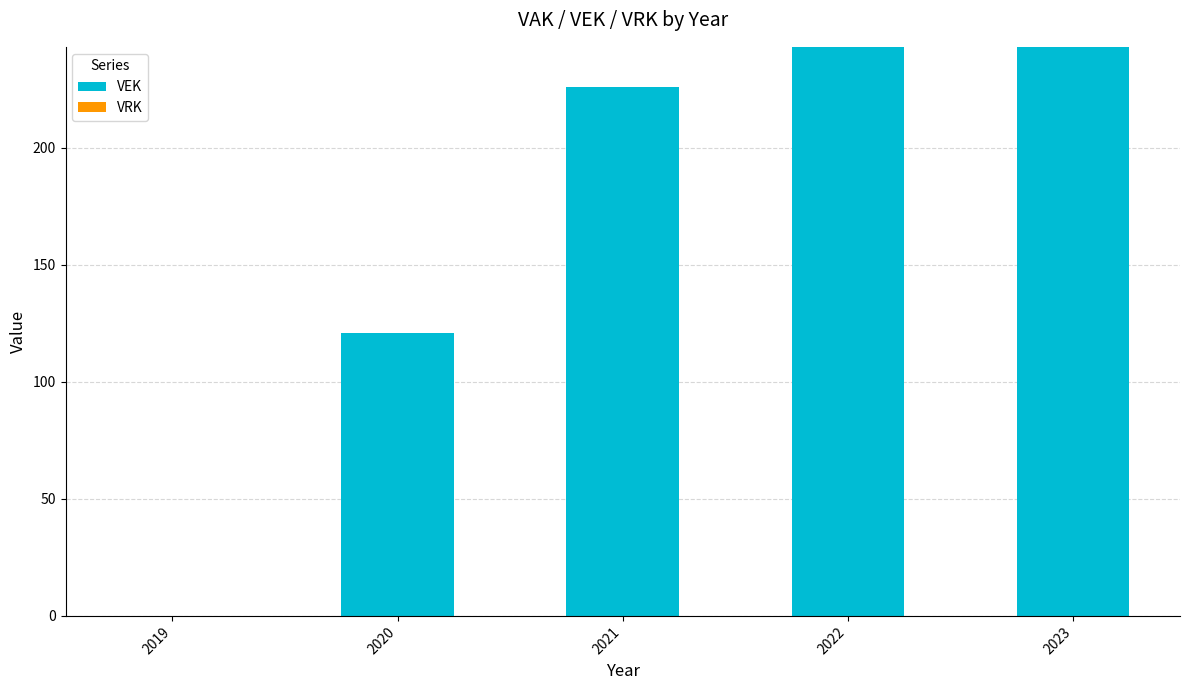

Between 2019 and 2020, which is larger?

2020